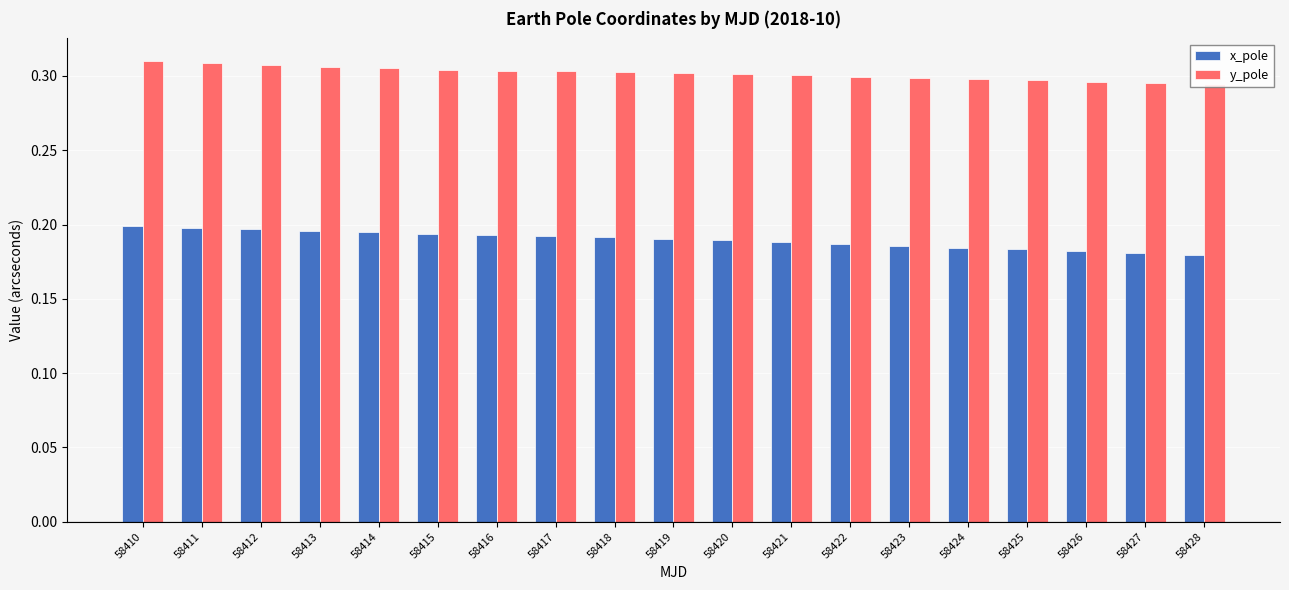

Reading left to right, list all the values displayed in this chart.

x_pole: 58410=0.2	58411=0.2	58412=0.2	58413=0.2	58414=0.2	58415=0.2	58416=0.2	58417=0.2	58418=0.2	58419=0.2	58420=0.2	58421=0.2	58422=0.2	58423=0.2	58424=0.2	58425=0.2	58426=0.2	58427=0.2	58428=0.2
y_pole: 58410=0.3	58411=0.3	58412=0.3	58413=0.3	58414=0.3	58415=0.3	58416=0.3	58417=0.3	58418=0.3	58419=0.3	58420=0.3	58421=0.3	58422=0.3	58423=0.3	58424=0.3	58425=0.3	58426=0.3	58427=0.3	58428=0.3